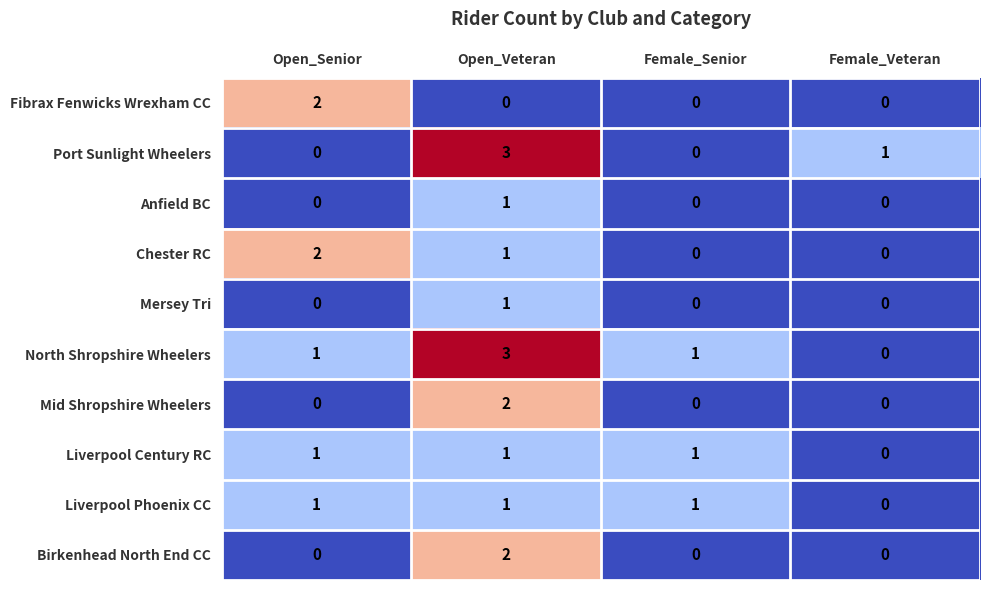

Which category has the highest value in the Mid Shropshire Wheelers series?

Open_Veteran